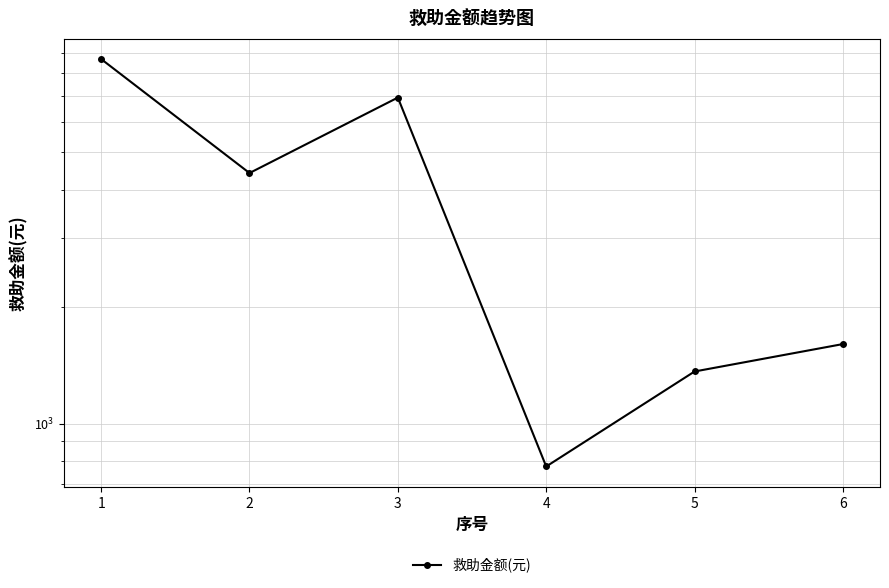

What is the ratio of the value at 3 to the value at 6?

4.3